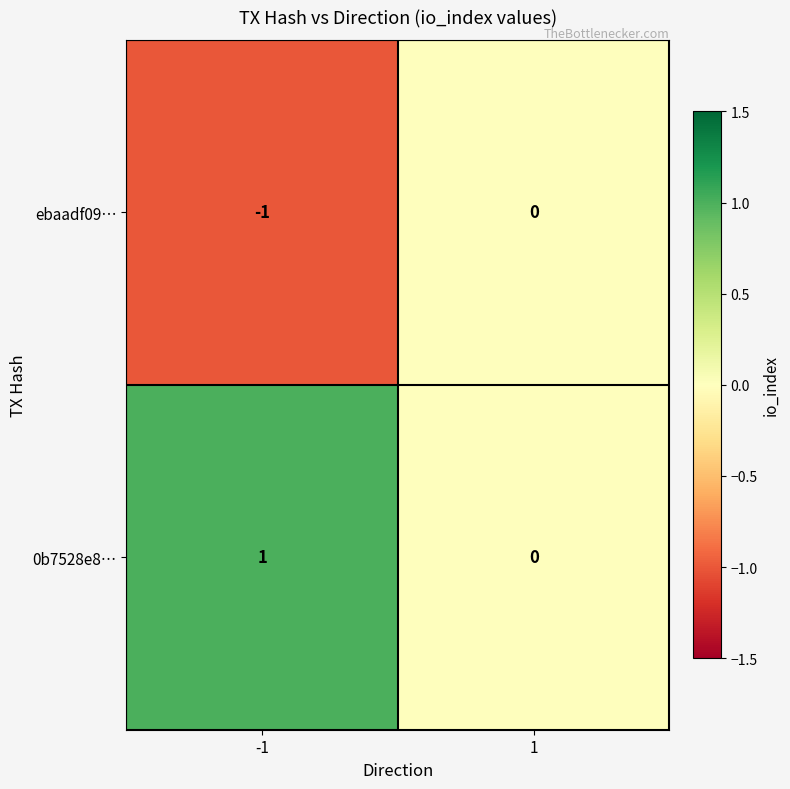

The 0b7528e8… series shows 1 at -1. True or false?

True